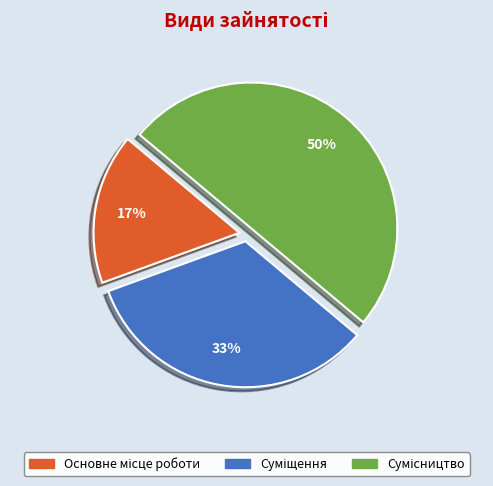

Count the number of slices in the pie.

3